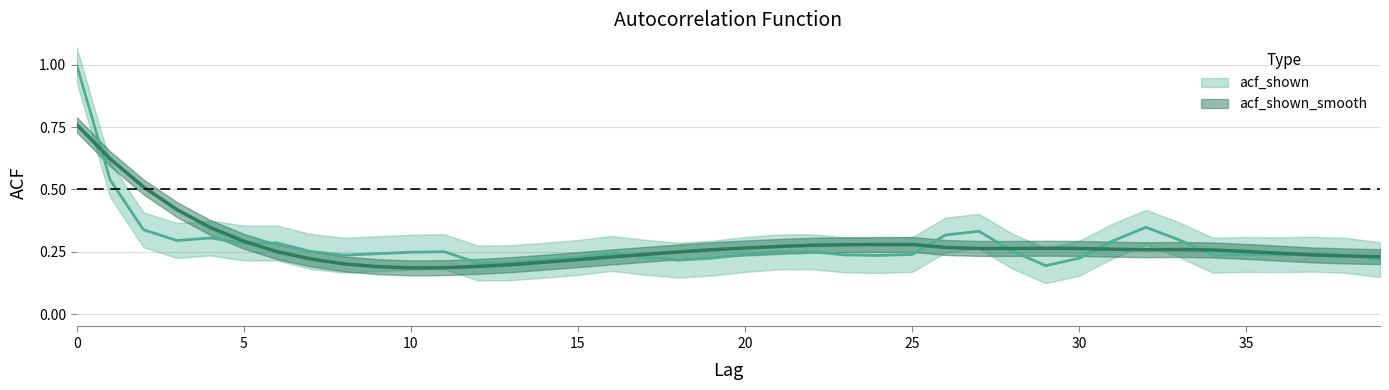

What are all the series names shown in the legend?

acf_shown, acf_shown_smooth